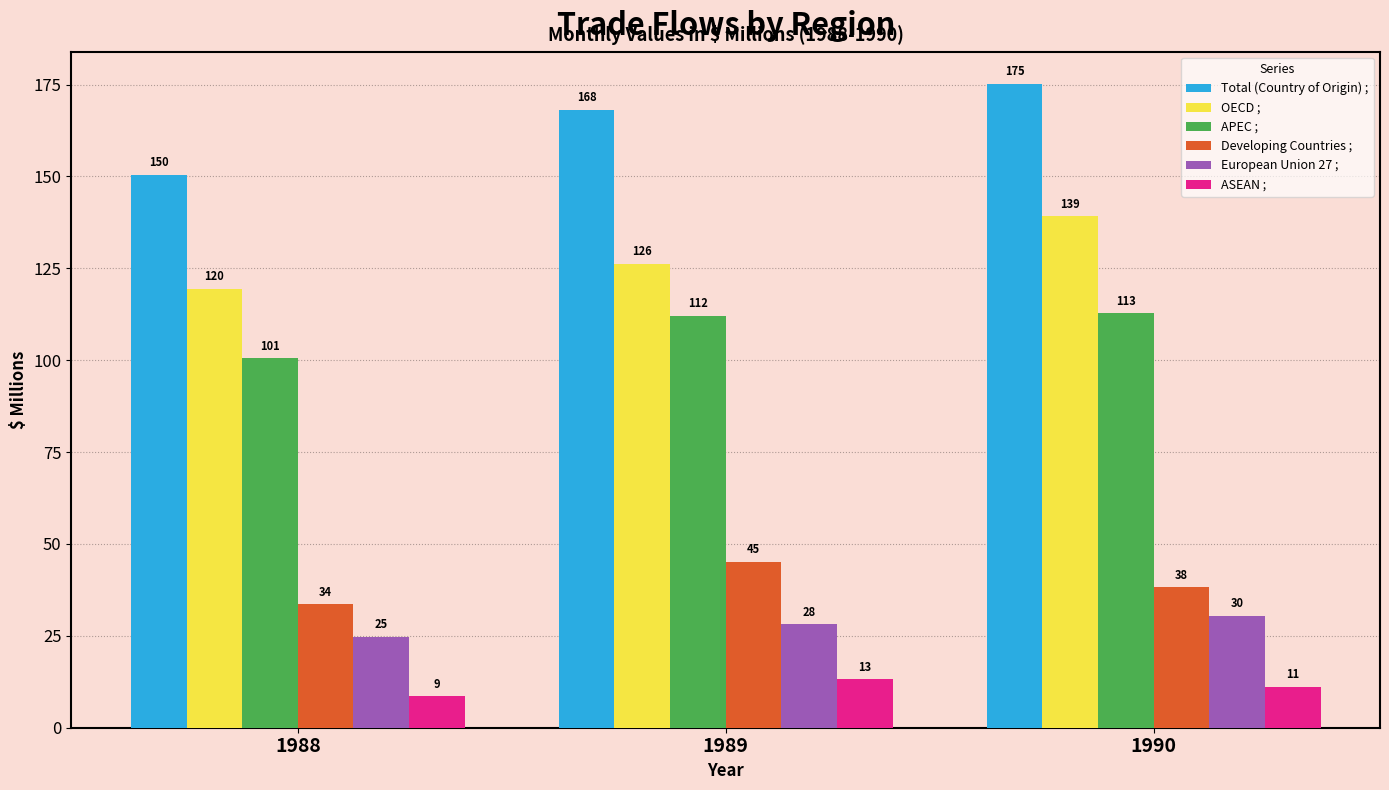

Where is OECD ; nearest to the value 129?

1989